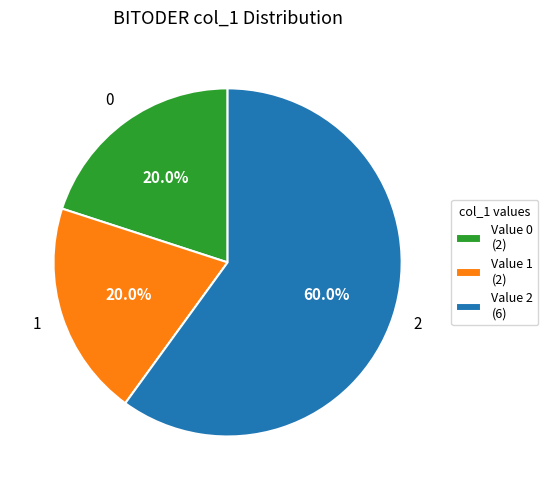

Which slice is the largest?

Value 2 (6)